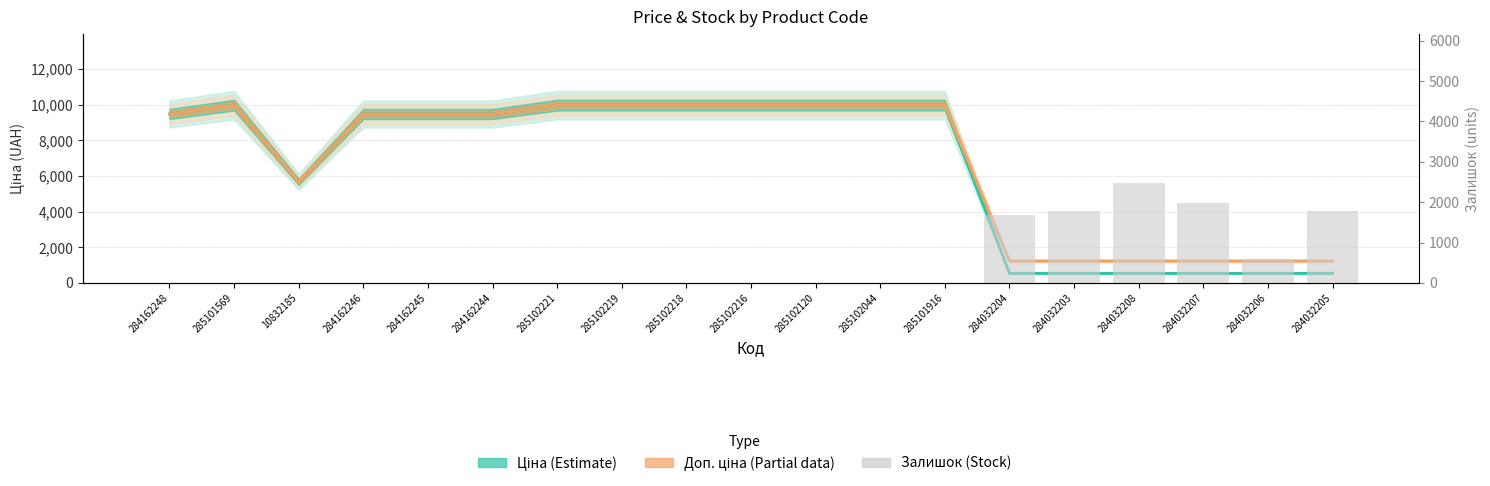

At which category is the sum across all series the highest?

285102219